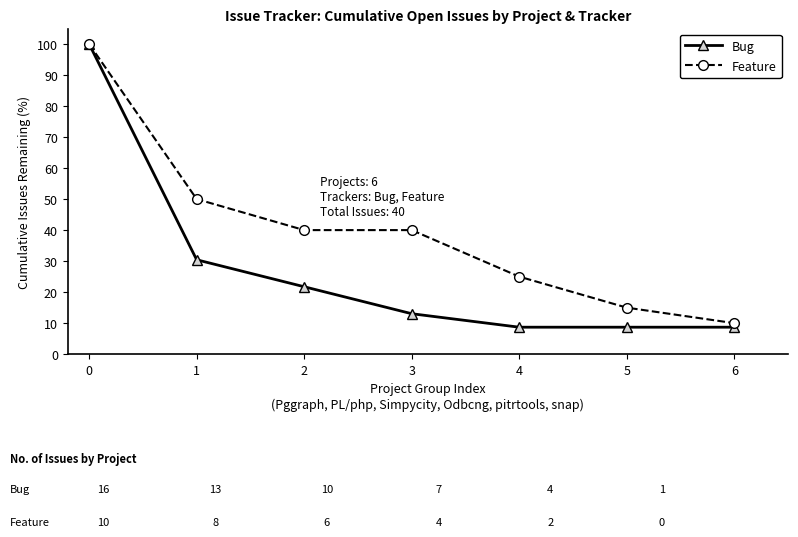

What is the approximate value of Feature at 2?

40.0